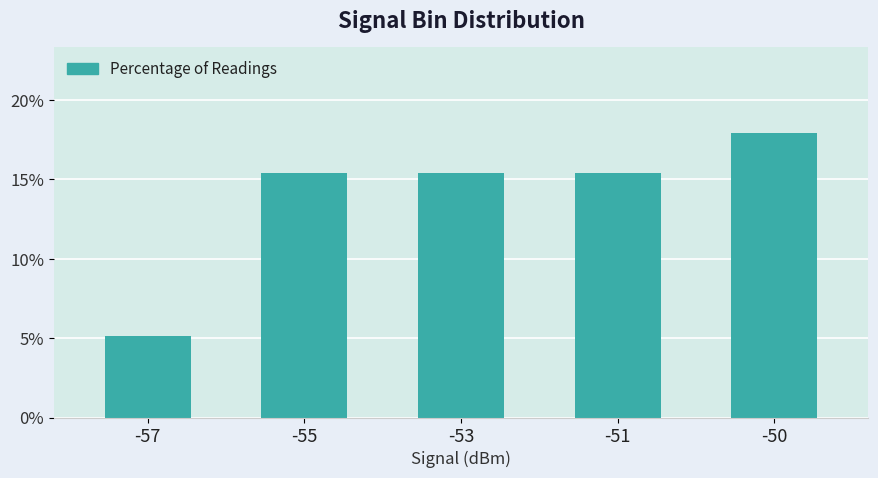

How many values are below 15?

1